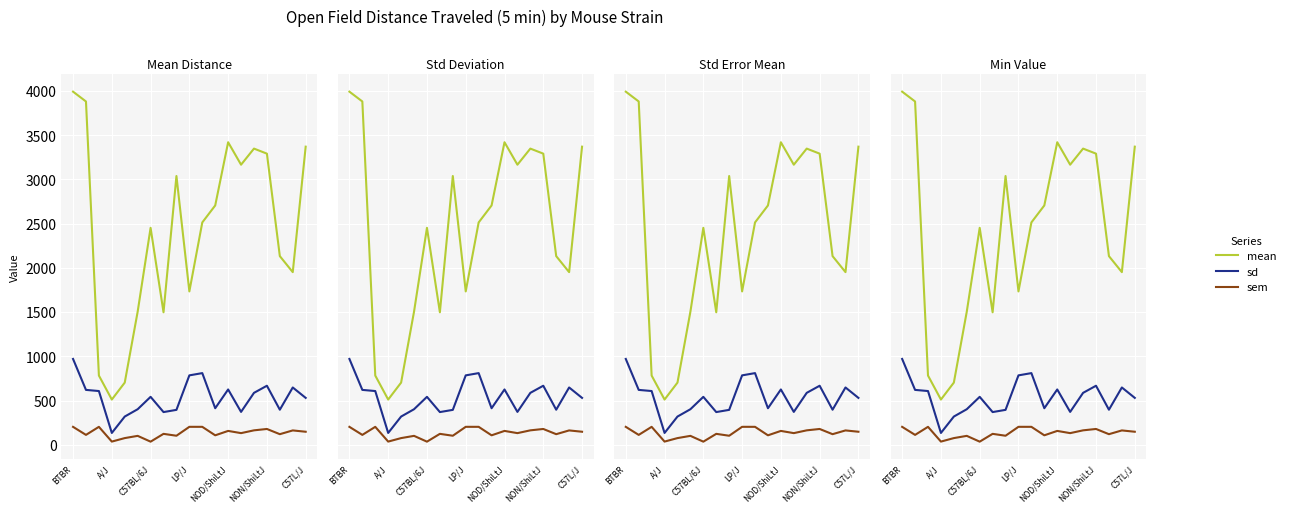

Which series has the largest range (max minus min)?

mean